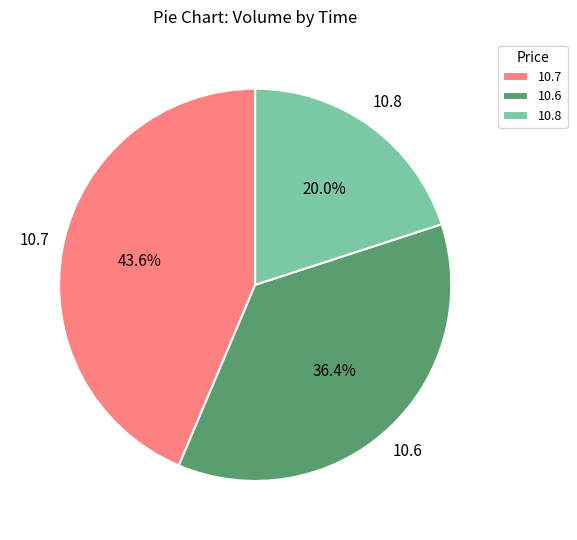

Rank the categories by value from lowest to highest.

10.8, 10.6, 10.7